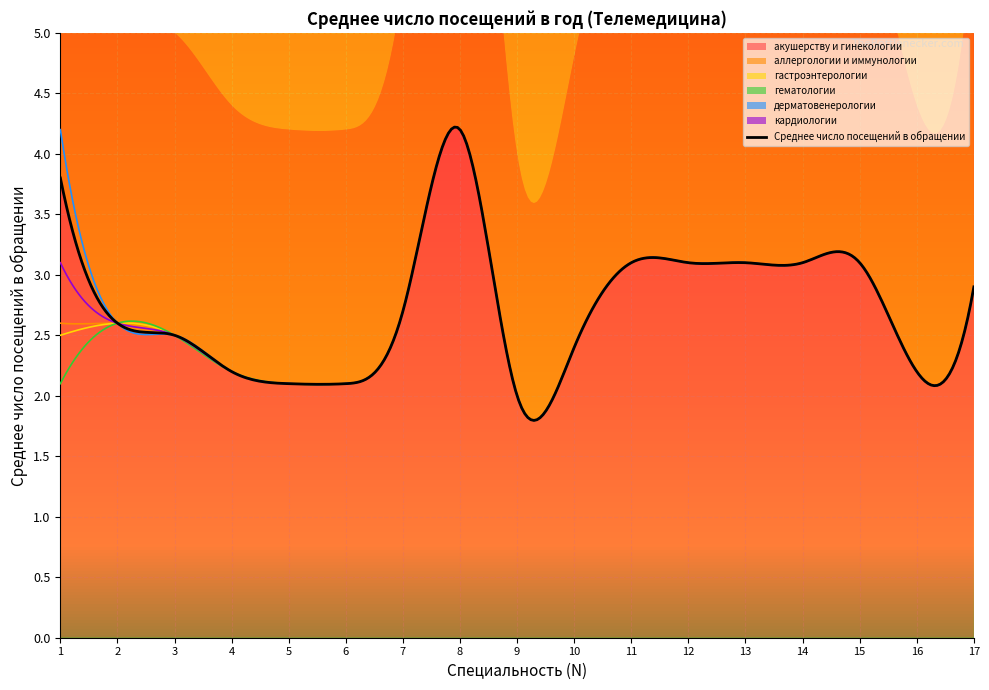

Which series has the widest spread of values?

акушерству и гинекологии